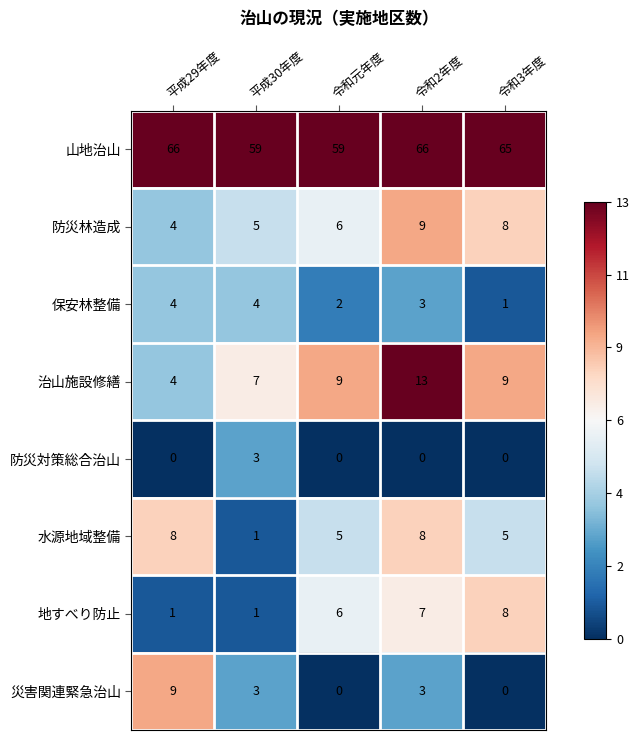

What is the average value of the 保安林整備 series?

3